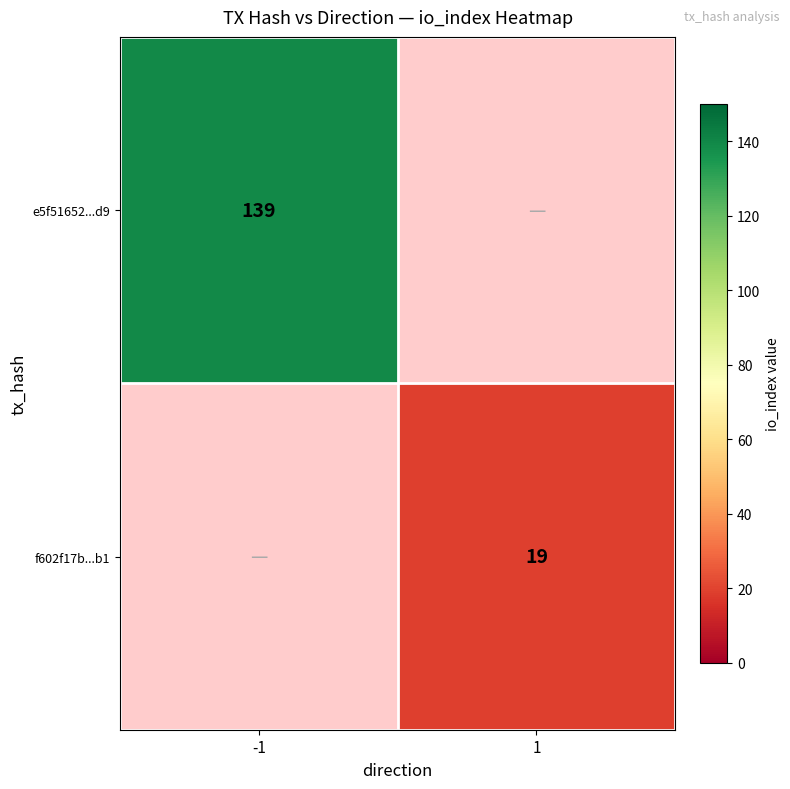

The value of f602f17b...b1 at 1 is 25. True or false?

False